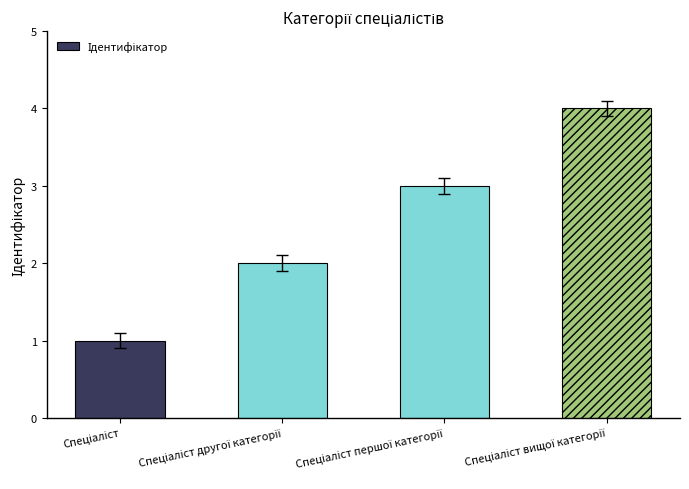

Reading left to right, extract all data points from this chart.

1	2	3	4